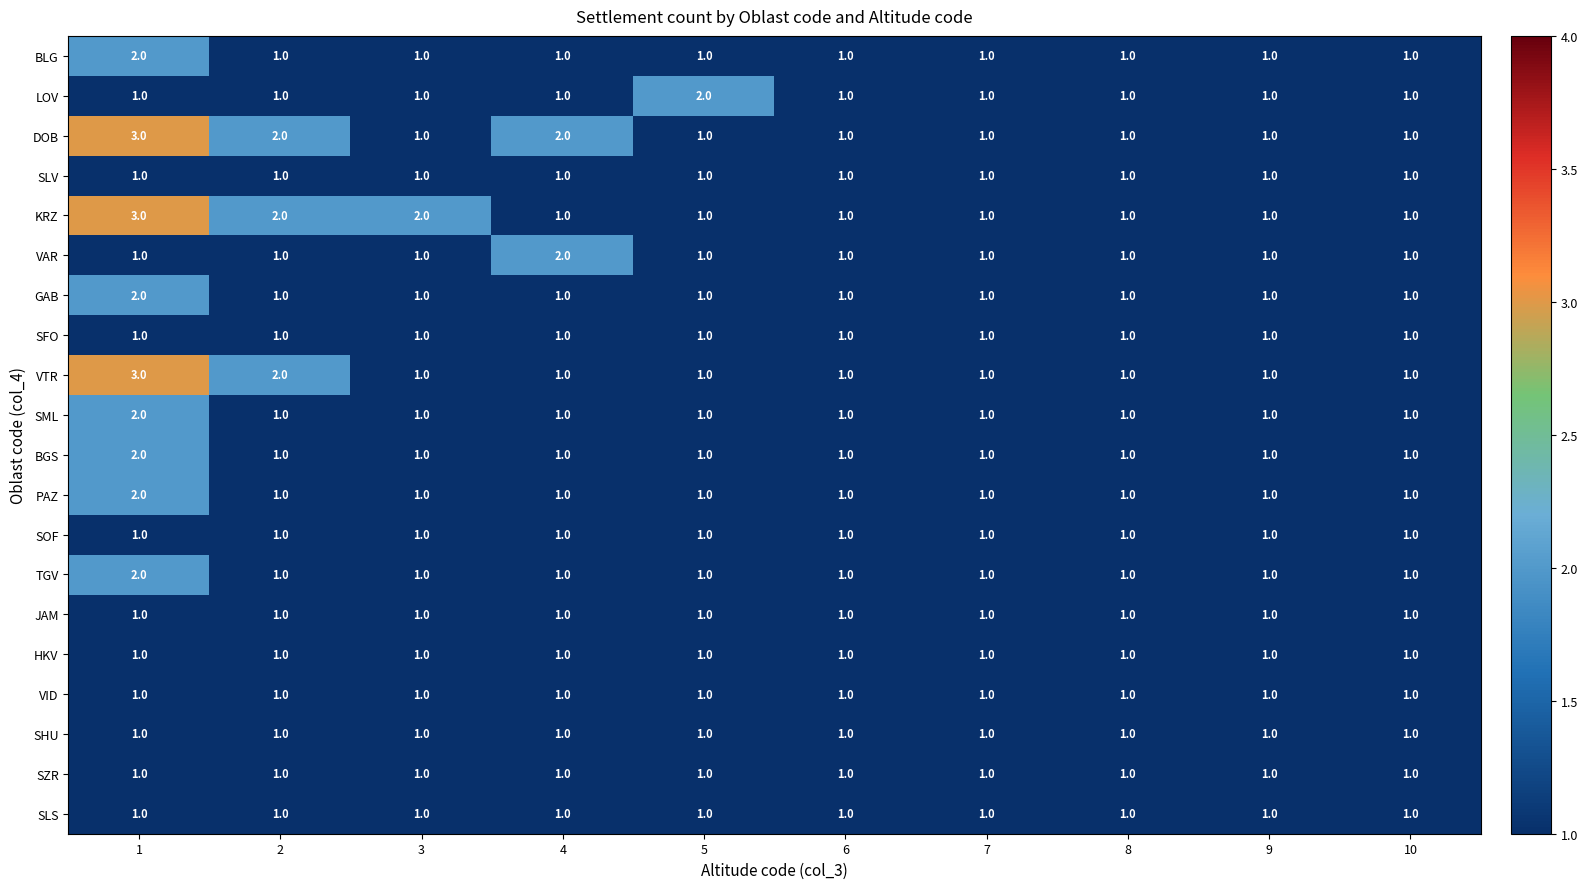

How many BLG values are between 1 and 2?

10